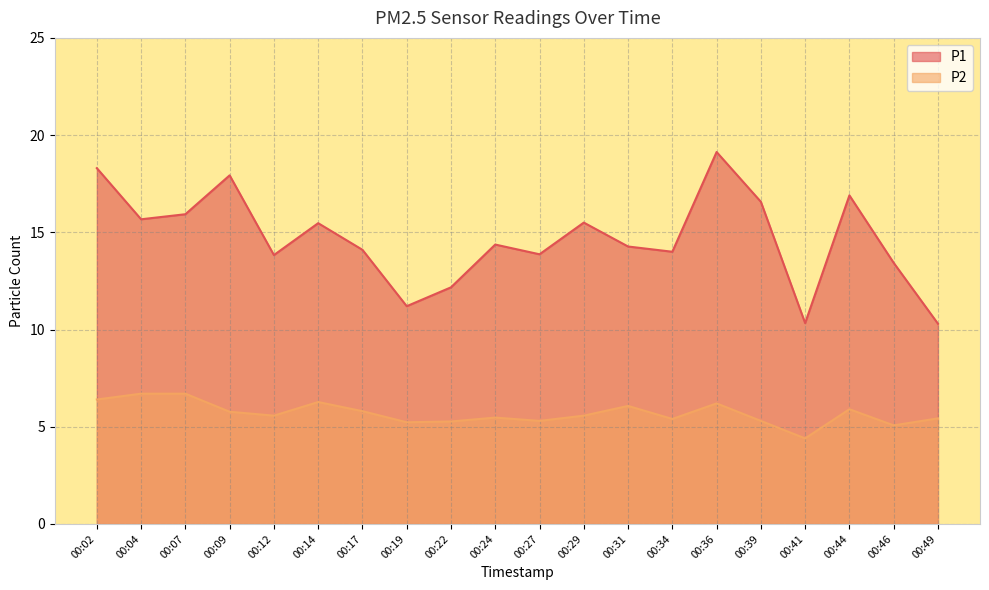

What is the minimum value shown in the chart?

4.4